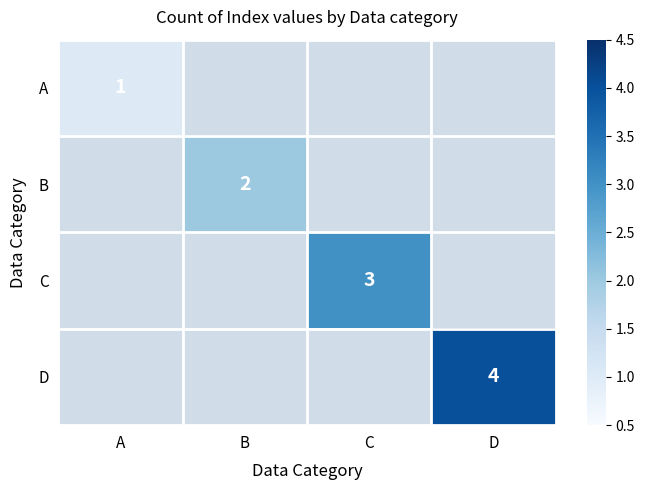

The B series shows 1 at B. True or false?

False